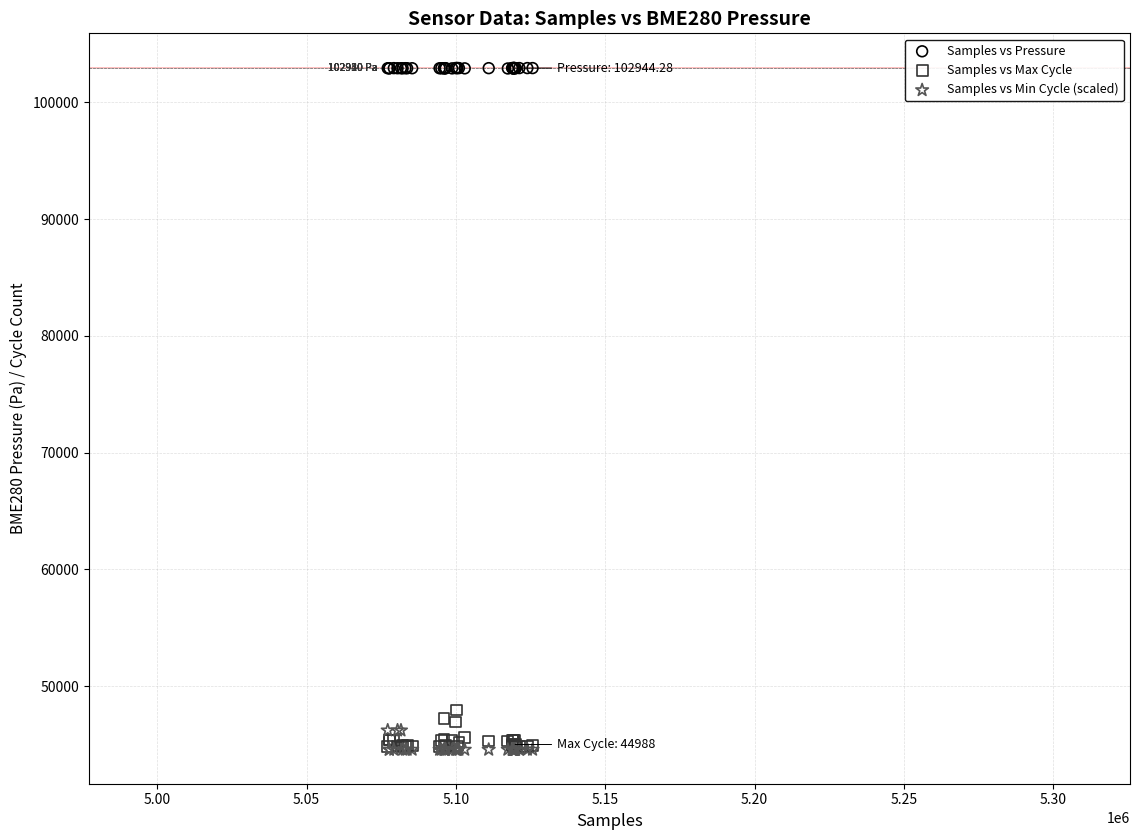

Across all series, what Y value is closest to 73749?

47949.0